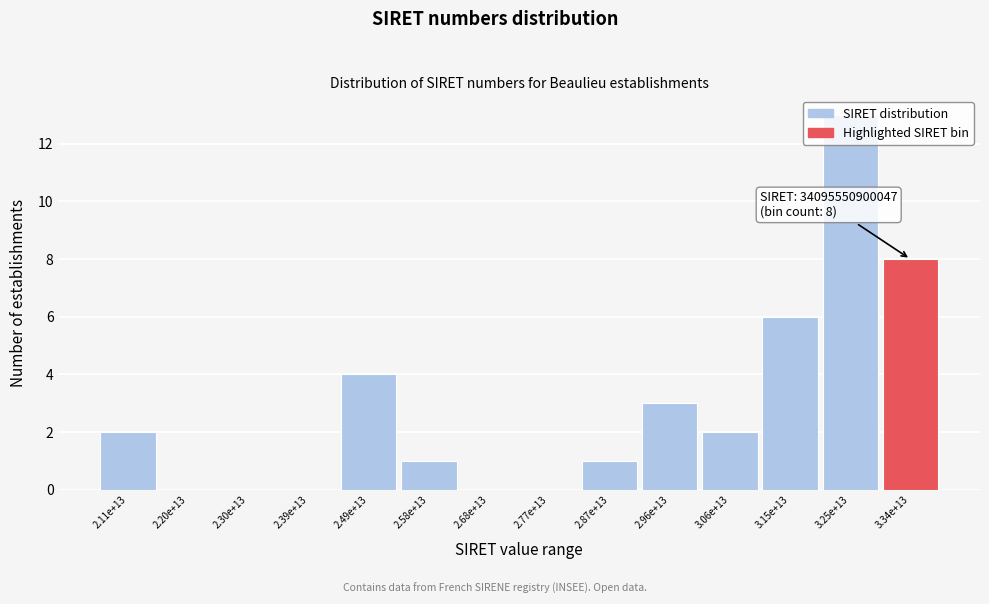

Which has a higher value, 3.34e+13 or 3.25e+13?

3.25e+13